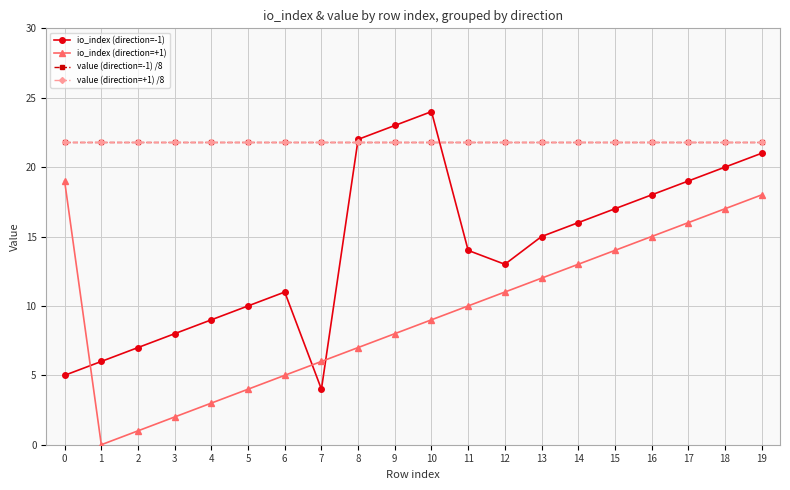

Reading left to right, what are all the values shown in this chart?

io_index (direction=-1): 0=5.0	1=6.0	2=7.0	3=8.0	4=9.0	5=10.0	6=11.0	7=4.0	8=22.0	9=23.0	10=24.0	11=14.0	12=13.0	13=15.0	14=16.0	15=17.0	16=18.0	17=19.0	18=20.0	19=21.0
io_index (direction=+1): 0=19.0	1=0.0	2=1.0	3=2.0	4=3.0	5=4.0	6=5.0	7=6.0	8=7.0	9=8.0	10=9.0	11=10.0	12=11.0	13=12.0	14=13.0	15=14.0	16=15.0	17=16.0	18=17.0	19=18.0
value (direction=-1) /8: 0=21.8	1=21.8	2=21.8	3=21.8	4=21.8	5=21.8	6=21.8	7=21.8	8=21.8	9=21.8	10=21.8	11=21.8	12=21.8	13=21.8	14=21.8	15=21.8	16=21.8	17=21.8	18=21.8	19=21.8
value (direction=+1) /8: 0=21.8	1=21.8	2=21.8	3=21.8	4=21.8	5=21.8	6=21.8	7=21.8	8=21.8	9=21.8	10=21.8	11=21.8	12=21.8	13=21.8	14=21.8	15=21.8	16=21.8	17=21.8	18=21.8	19=21.8